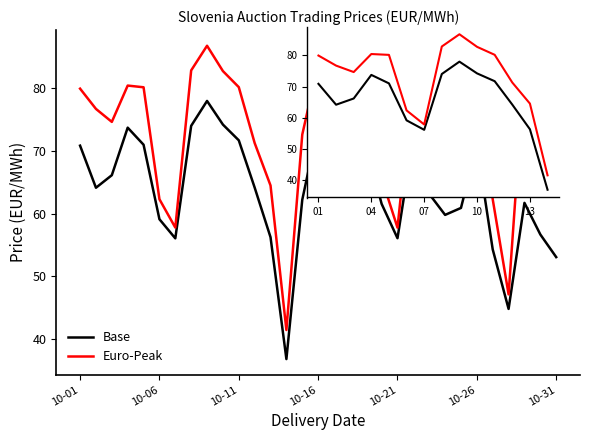

What is the difference between the highest and lowest values at 10?

8.5